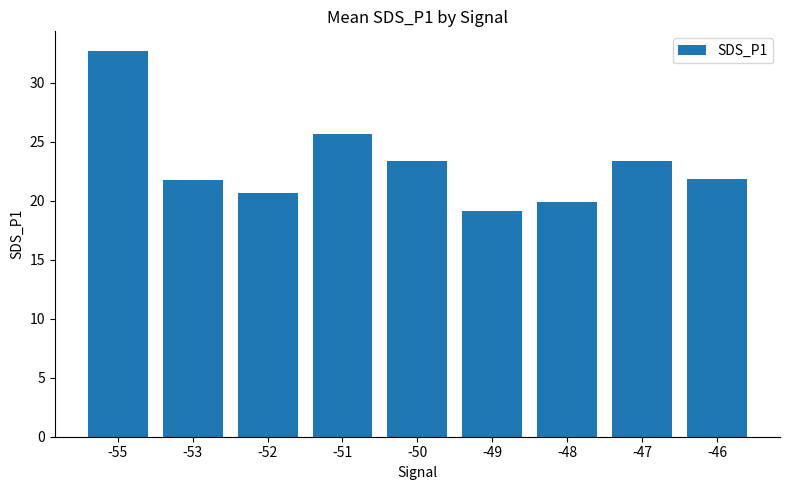

What is the change in value from -55 to -46?

-10.8